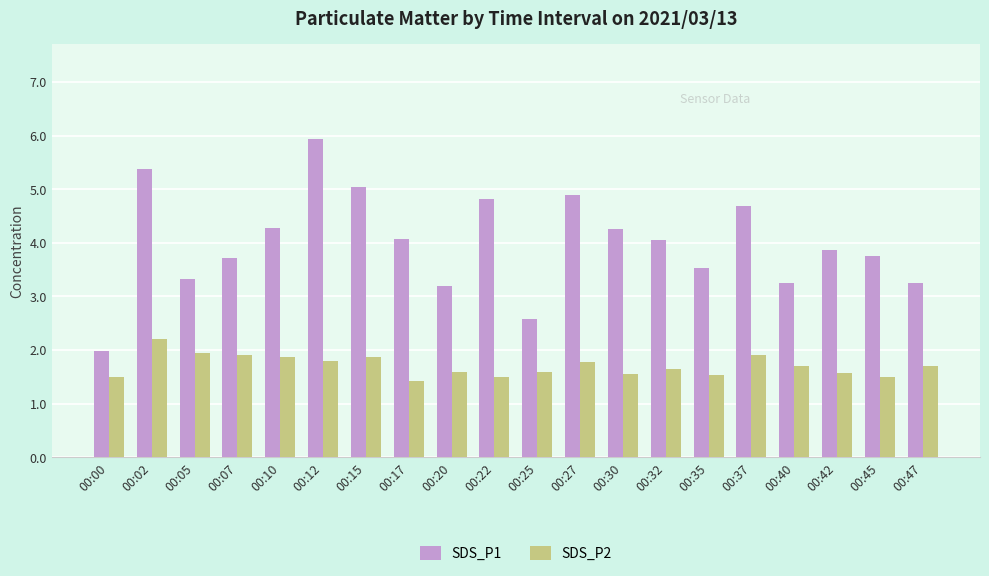

List the series in order of their peak value, highest first.

SDS_P1, SDS_P2